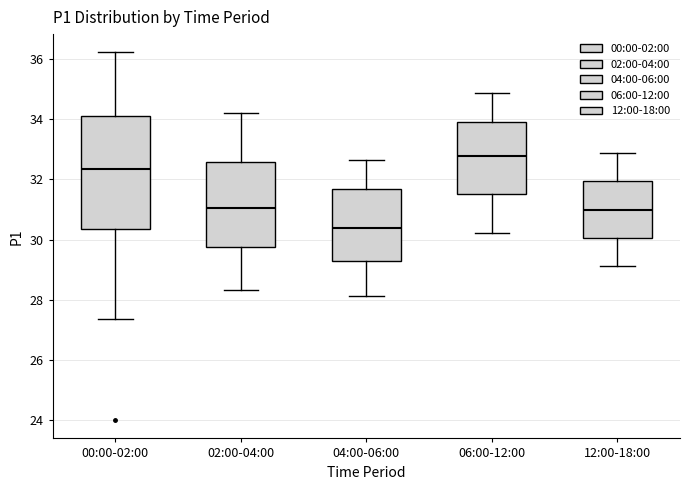

Which box's median line is the lowest?

04:00-06:00